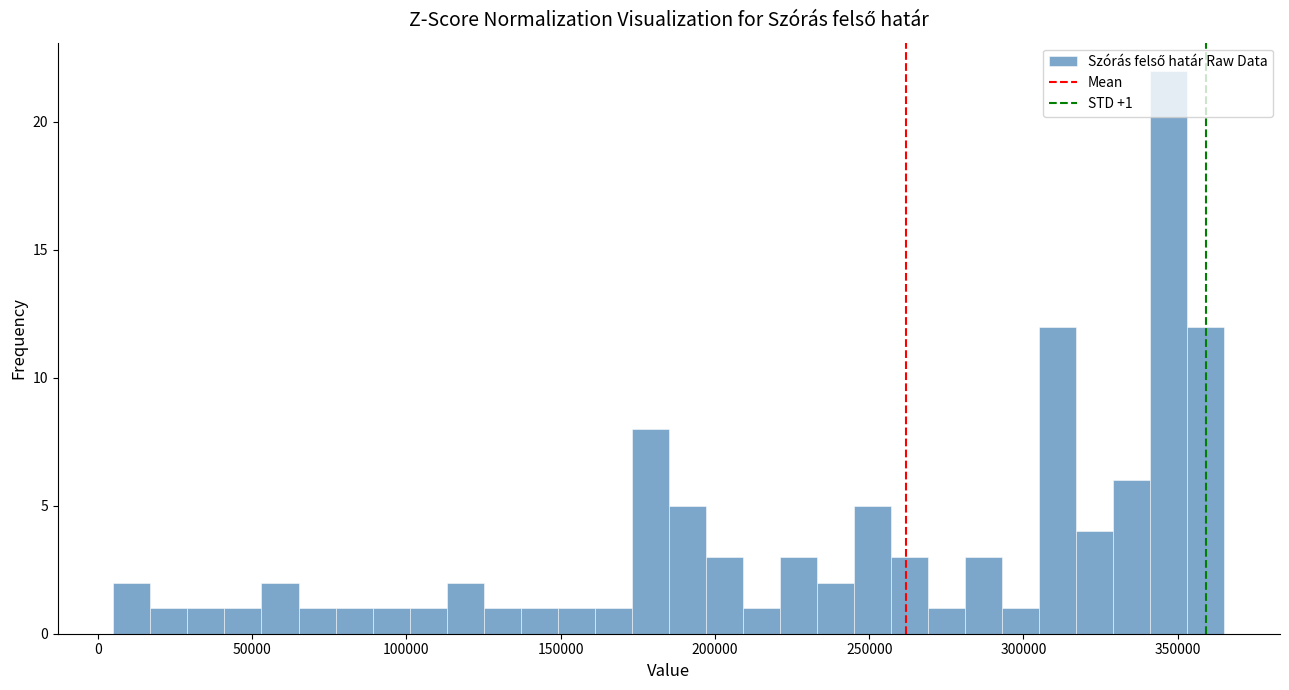

Around what value on the x-axis is the tallest bar? Give the approximate position of its centre, as read against the axis.

345000